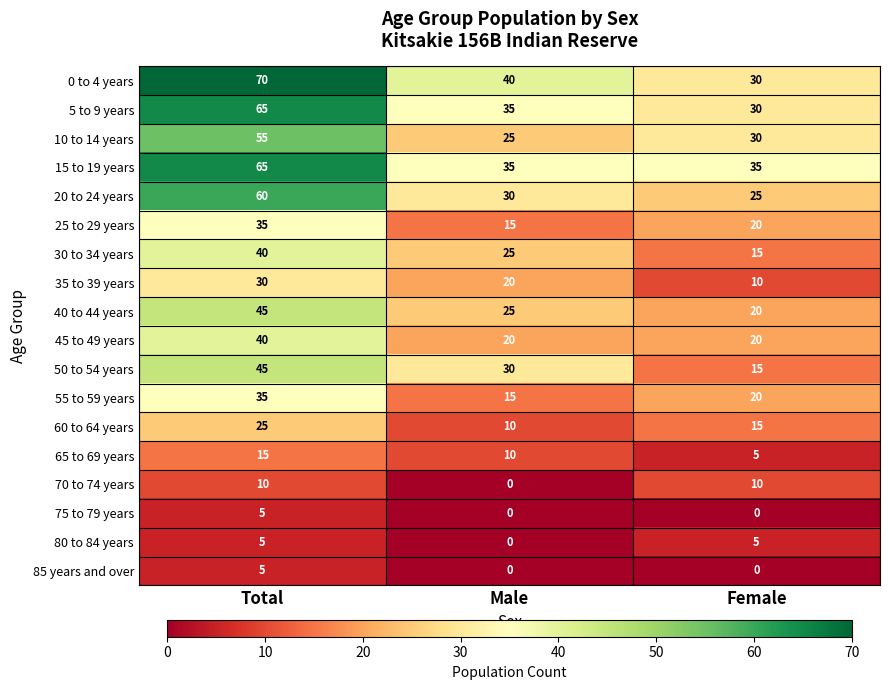

List the labels in order of 50 to 54 years value, largest first.

Total, Male, Female